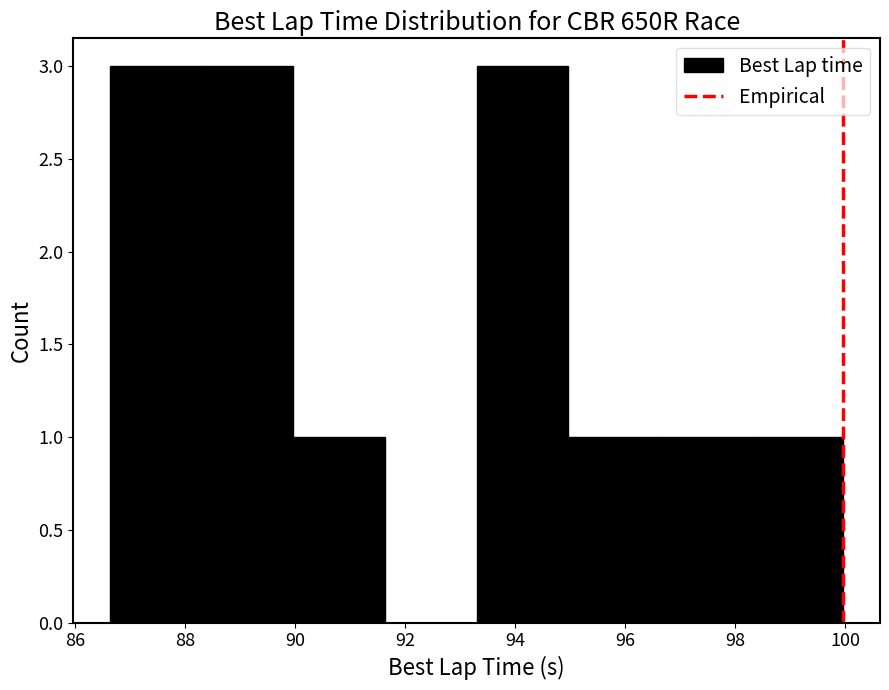

Reading left to right, list every bar in this chart as the range it spans on the x-axis followed by its height. Neither the bar edges nor the heights are printed on the chart, so give them approximately, as read against the axes.

86.6 to 88.4: 3
88.4 to 90.0: 3
90.0 to 91.6: 1
91.6 to 93.4: 0
93.4 to 95.0: 3
95.0 to 96.6: 1
96.6 to 98.4: 1
98.4 to 100.0: 1